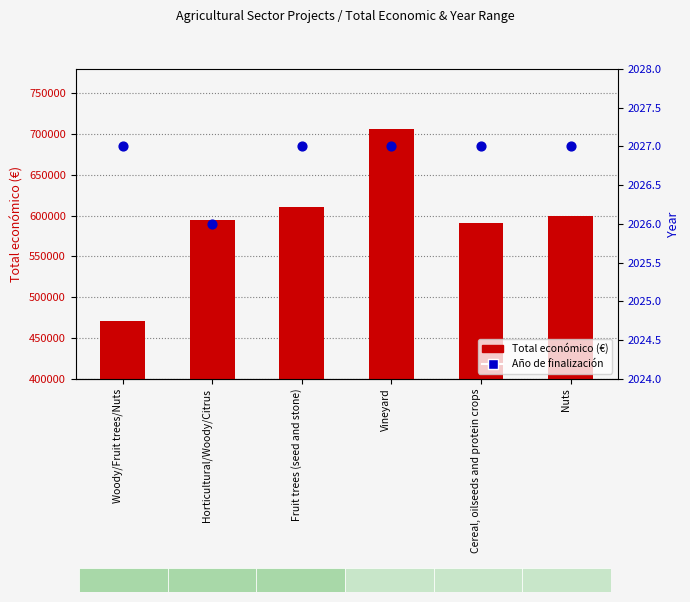

Is the value of Año de finalización at Cereal, oilseeds and protein crops greater than the value of Total económico (€) at Horticultural/Woody/Citrus?

No